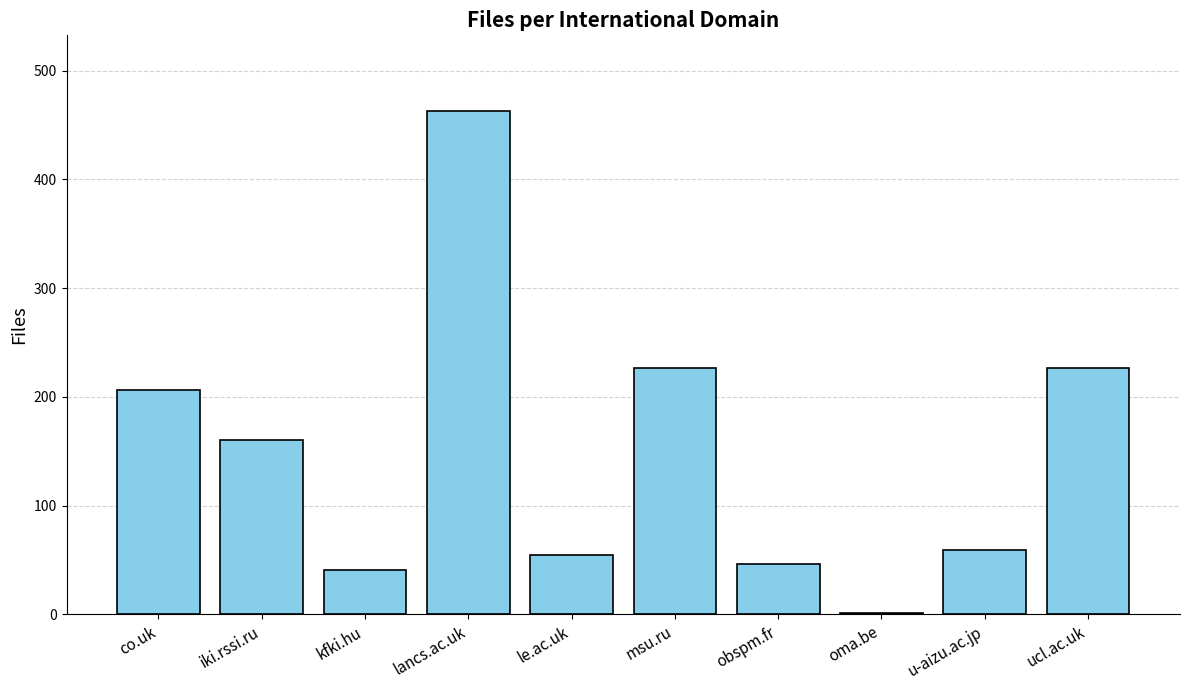

Count the number of data series in this chart.

1